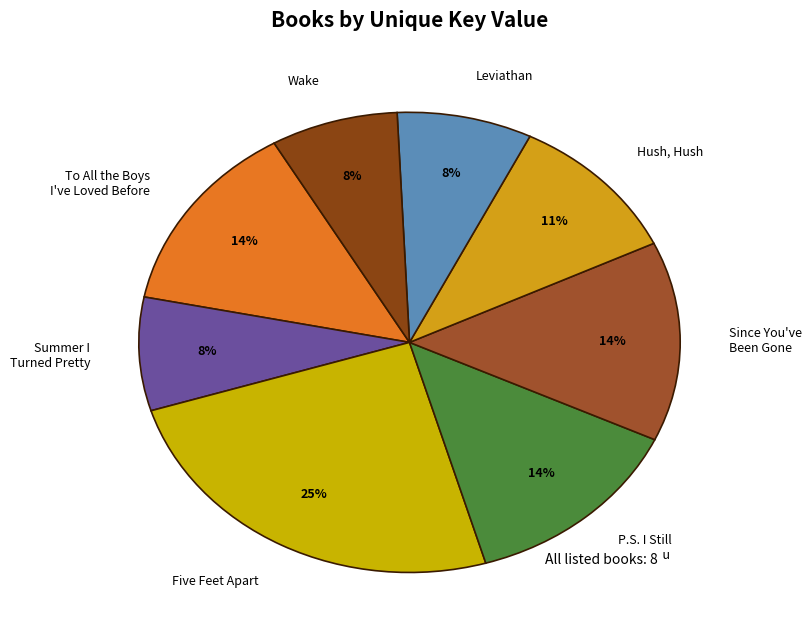

Combined, do Leviathan and Summer I Turned Pretty account for over 50%?

No